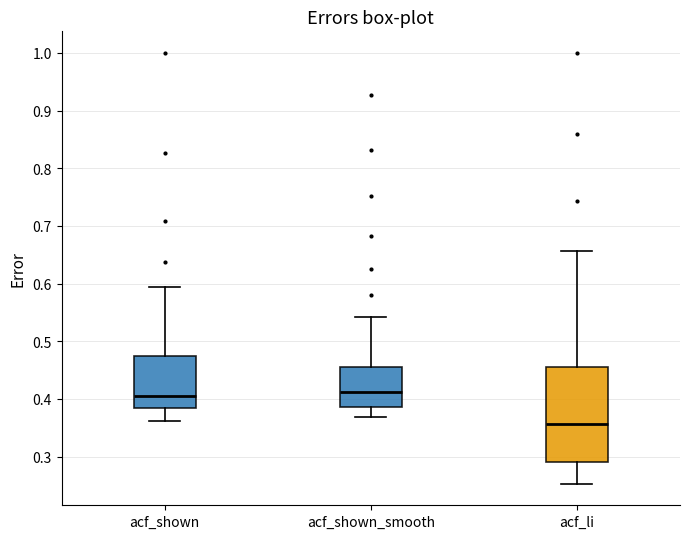

Where does the upper whisker of the box for acf_shown_smooth end on the y-axis? The values are not printed on the chart, so give them approximately, as read against the axis.

0.54